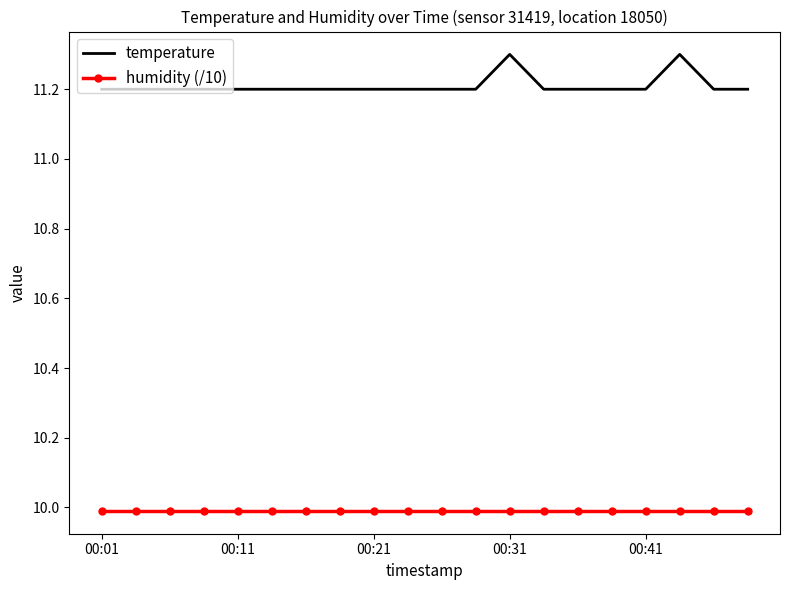

What is the lowest value of the temperature series?

11.2